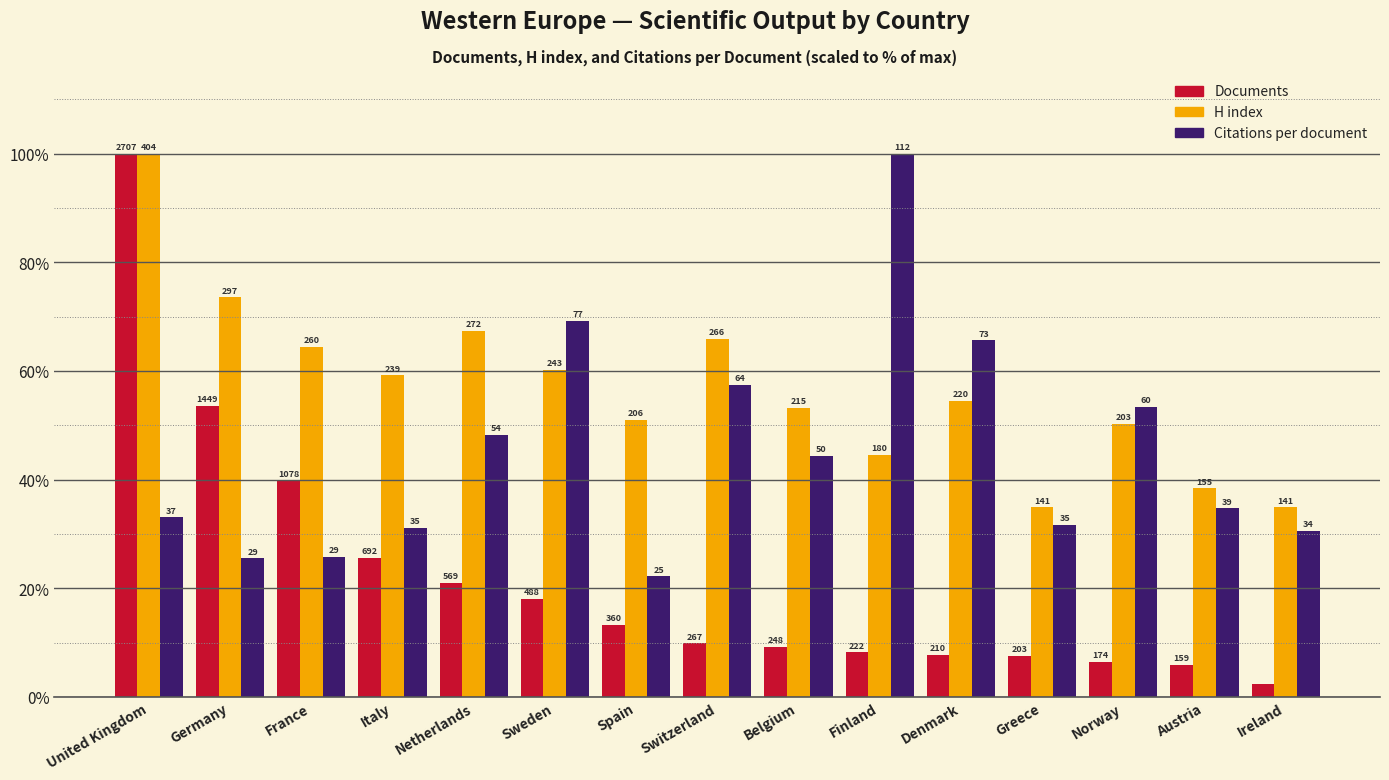

Rank the series at United Kingdom from highest to lowest value.

Documents, H index, Citations per document